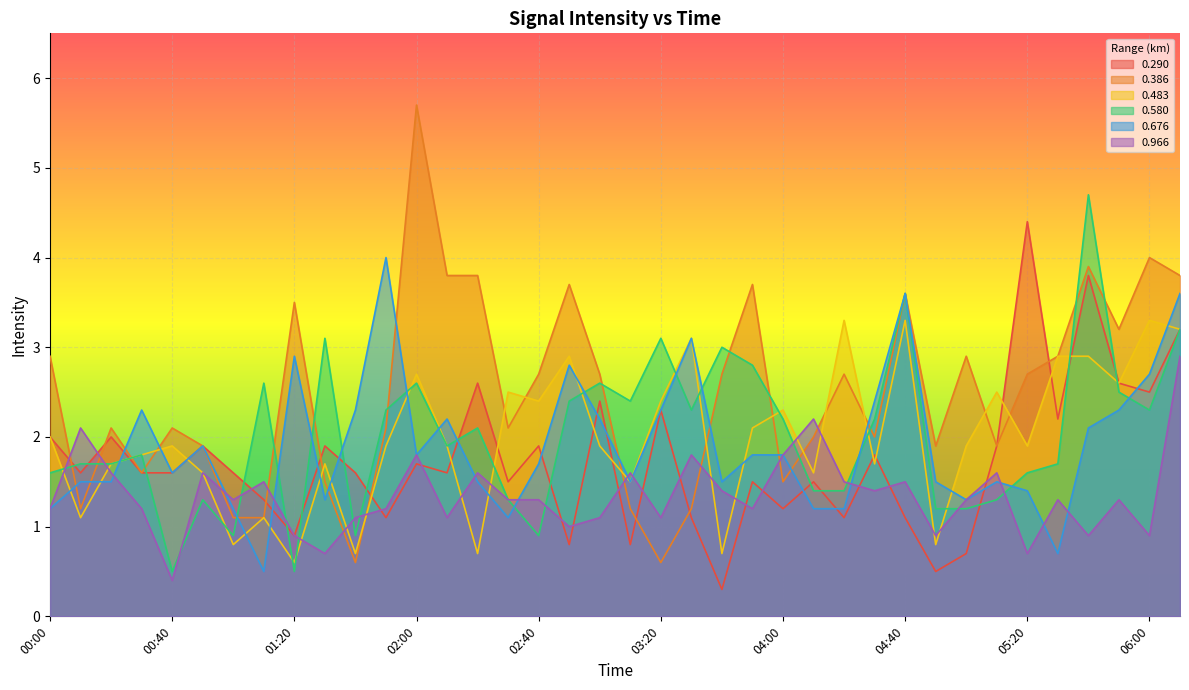

What is the approximate value of 0.386 at 02:20?

3.8